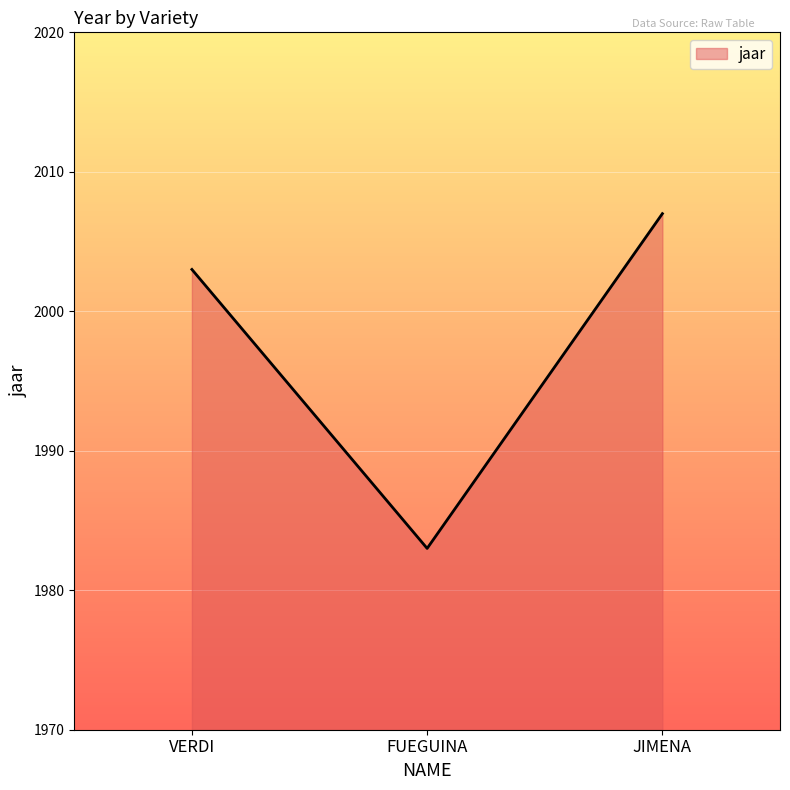

Rank the categories by value from highest to lowest.

JIMENA, VERDI, FUEGUINA